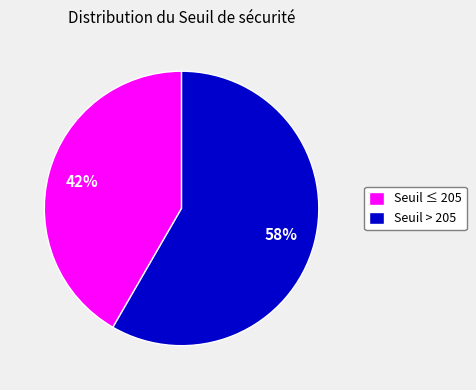

Do Seuil > 205 and Seuil ≤ 205 together represent more than half of the pie?

Yes